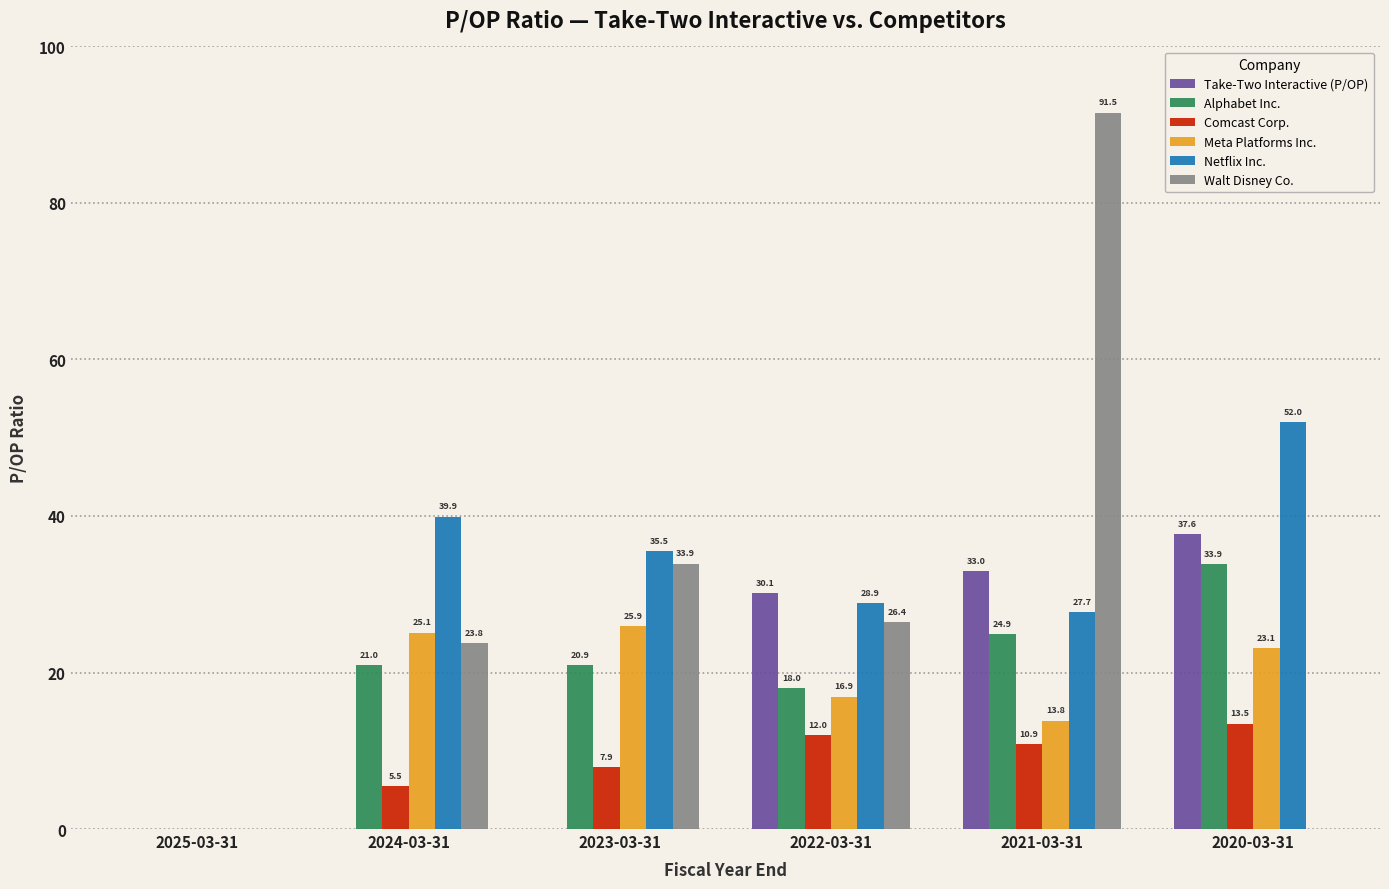

At which category is the sum across all series the highest?

2021-03-31